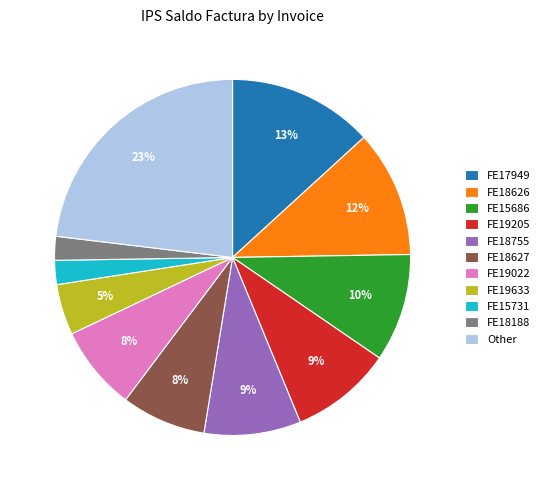

The FE18755 slice represents 9% of the pie. True or false?

True